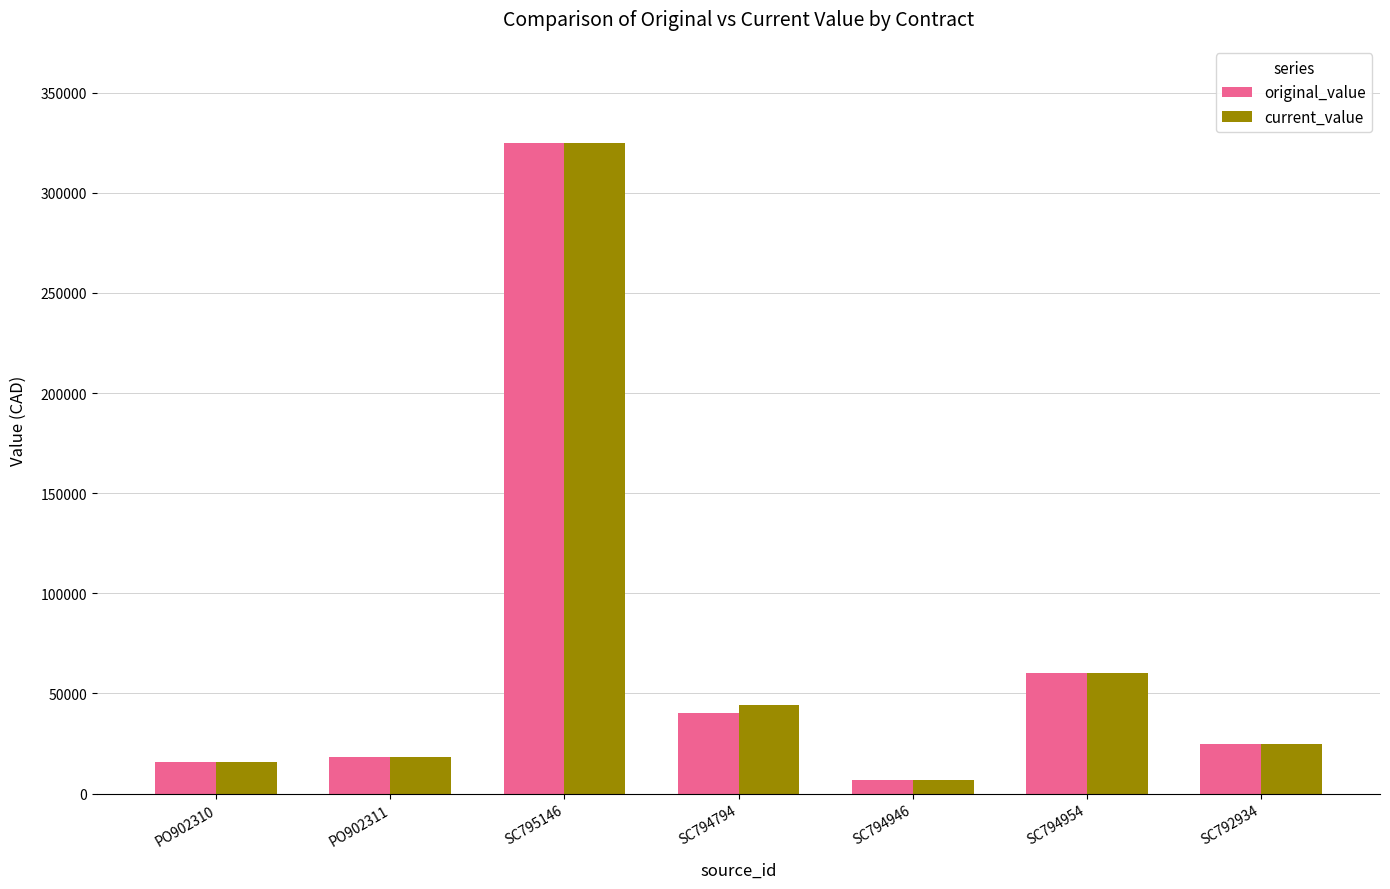

What is the total value across all series at SC795146?

649290.0